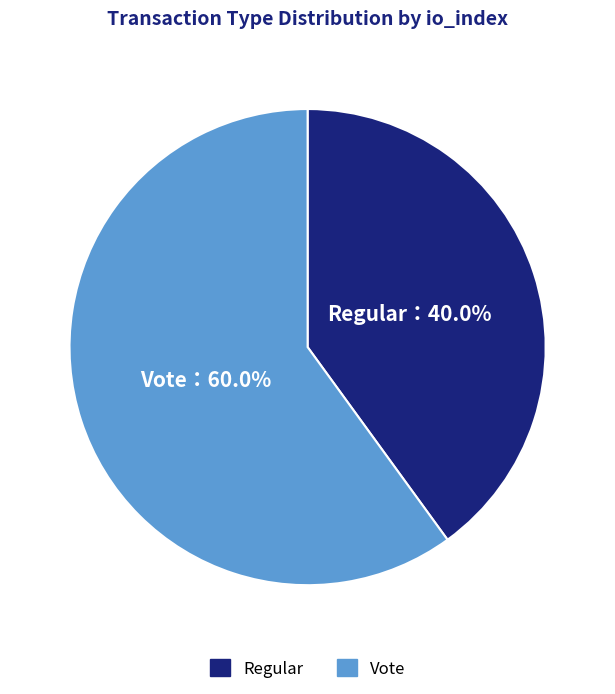

How many segments does this pie chart have?

2